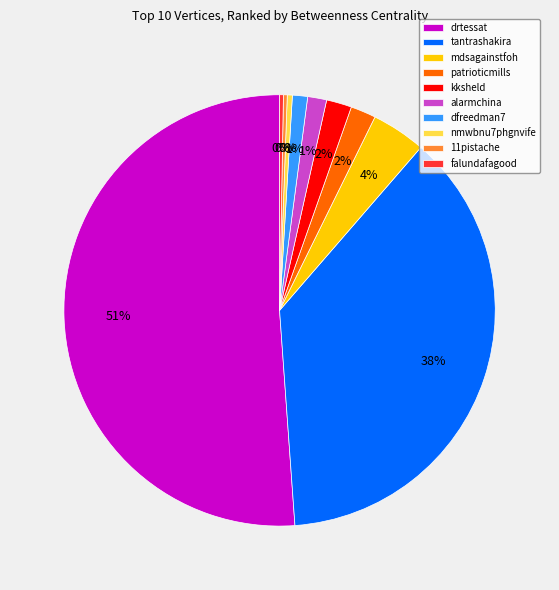

The nmwbnu7phgnvife slice represents 0% of the pie. True or false?

True